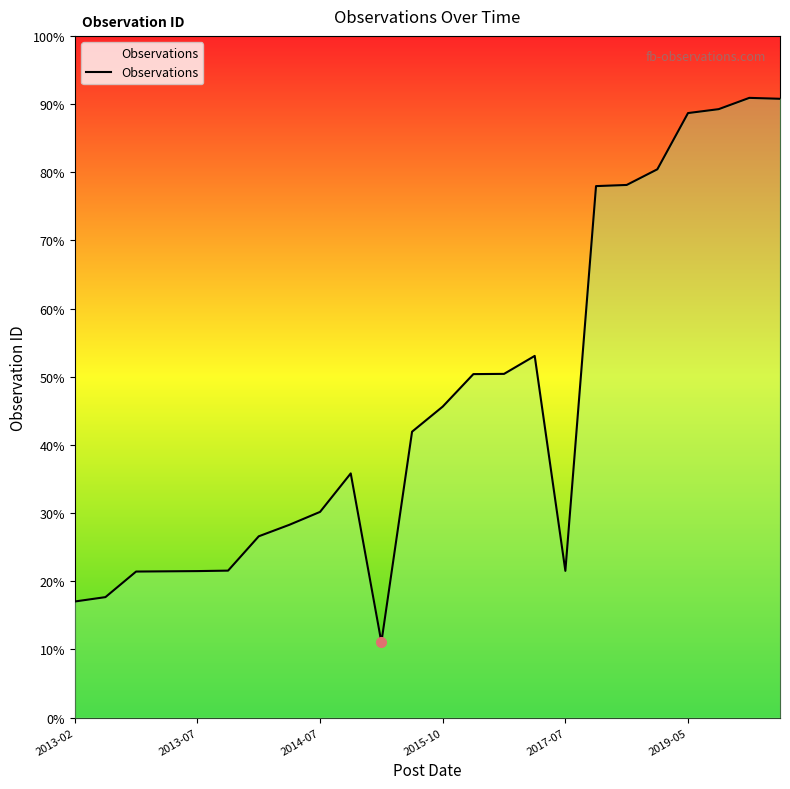

Does the chart display data point markers on the line(s)?

No